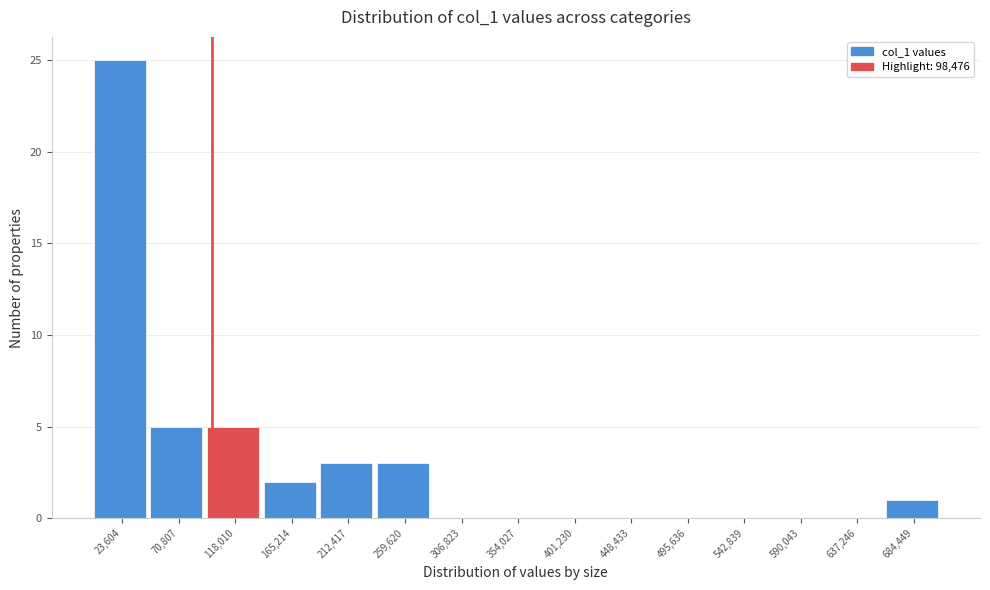

Over which range of the x-axis is the bar tallest?

0 to 45000